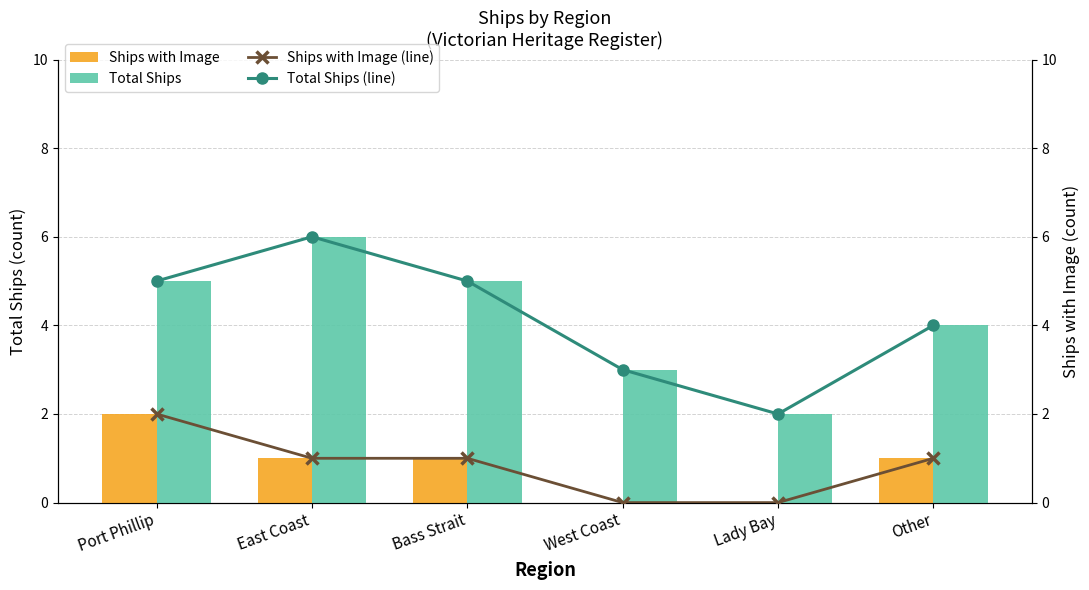

Rank the categories by Ships with Image (line) value from lowest to highest.

West Coast, Lady Bay, East Coast, Bass Strait, Other, Port Phillip